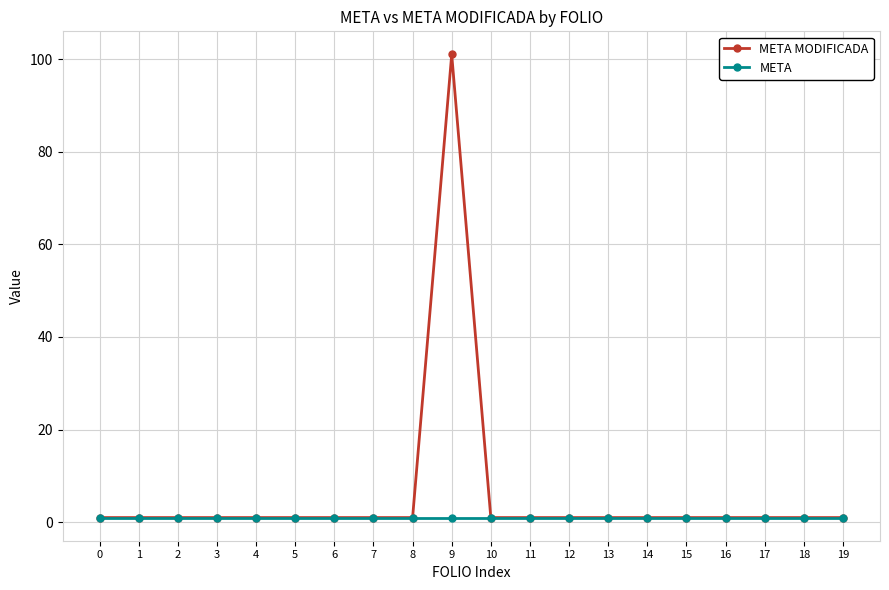

What is the greatest value displayed?

101